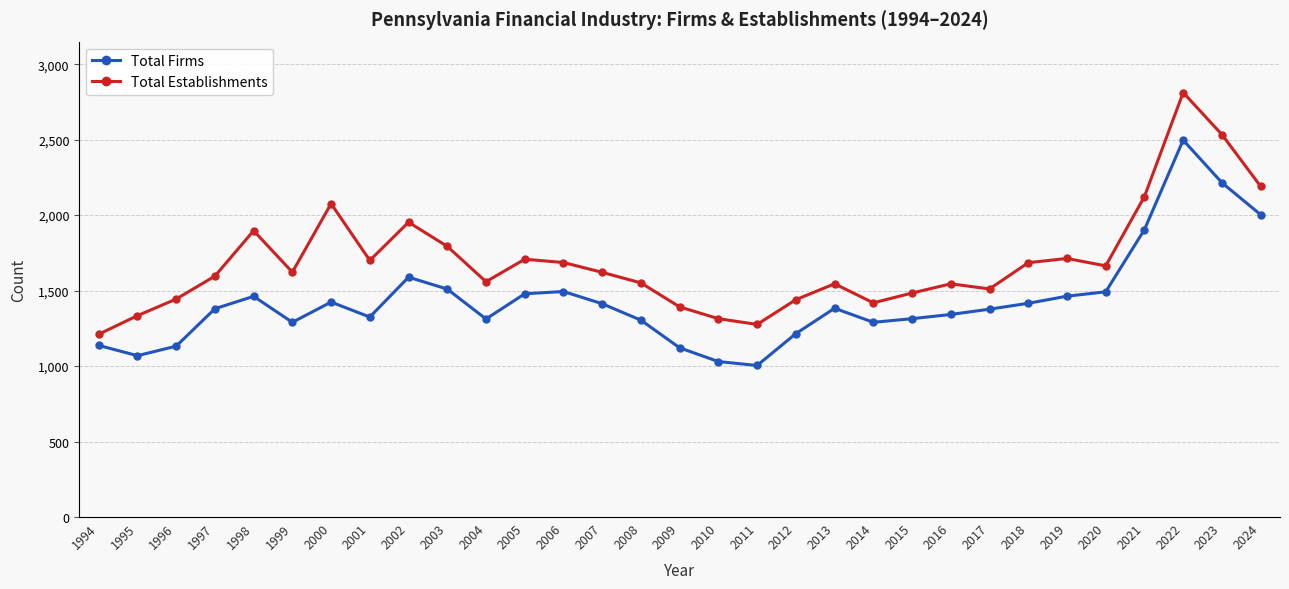

Is the value of Total Establishments at 2020 greater than the value of Total Firms at 2020?

Yes